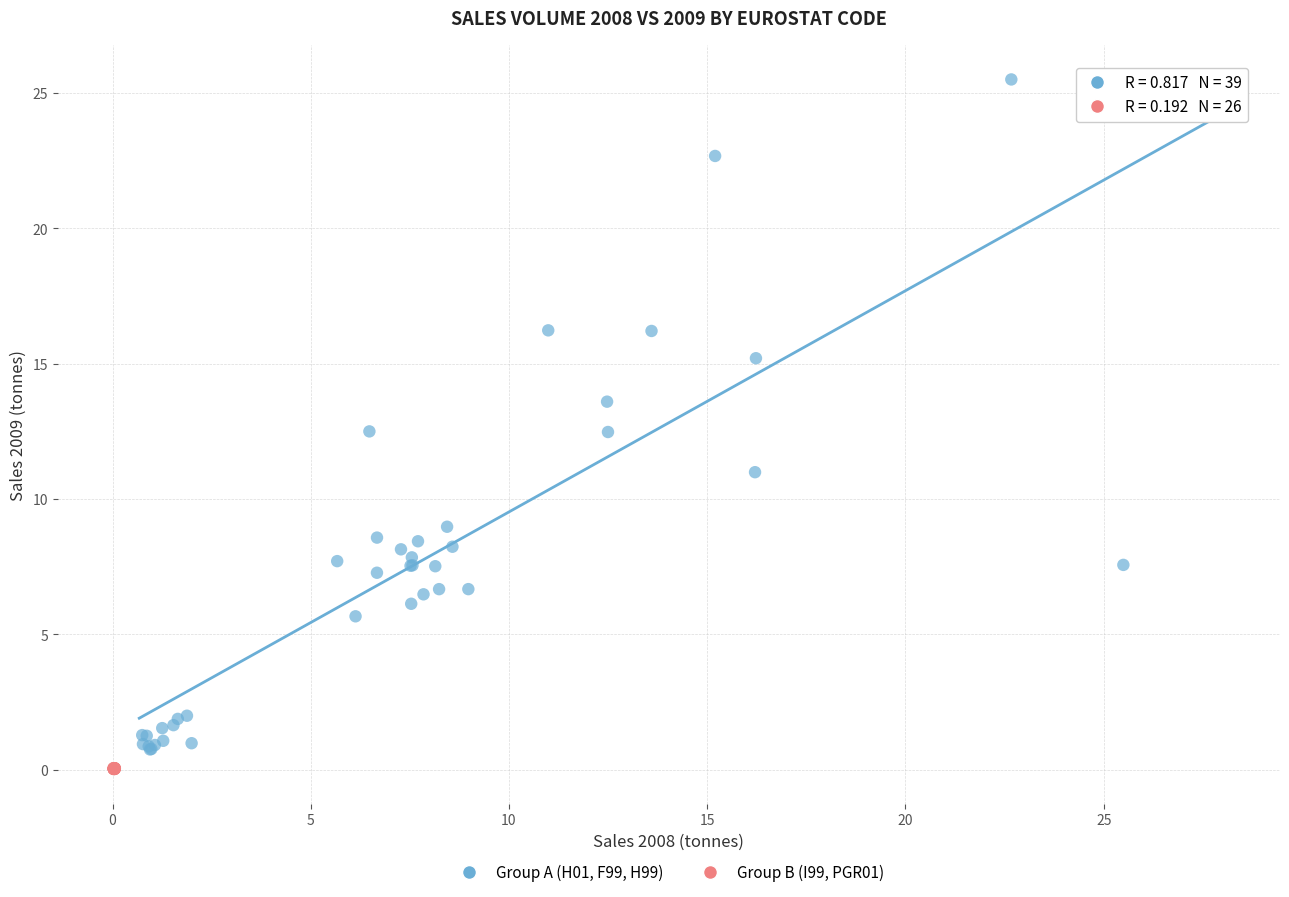

What are all the series names shown in the legend?

Group A (H01, F99, H99), Group B (I99, PGR01)